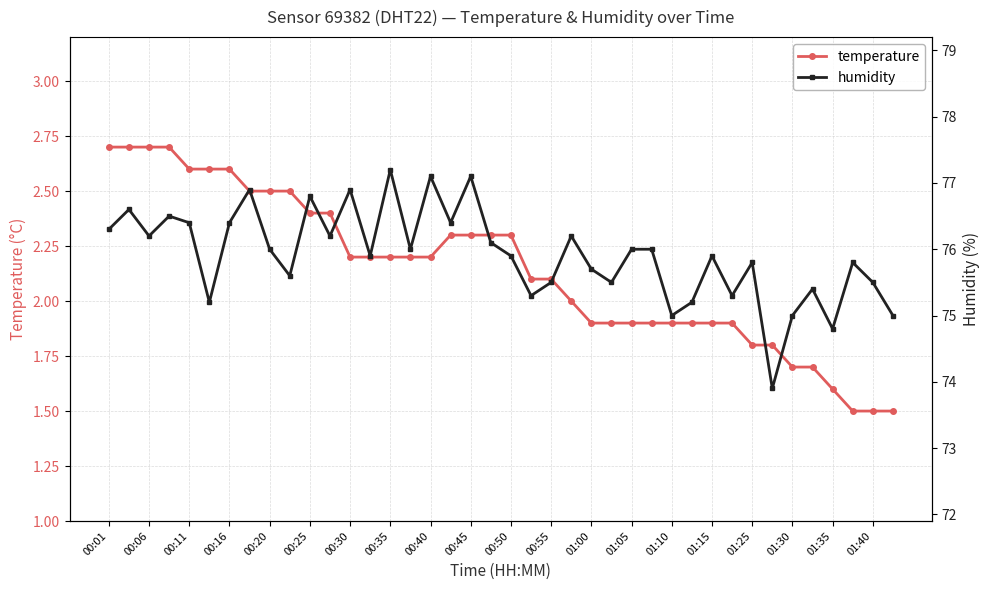

What is the minimum value shown in the chart?

1.5